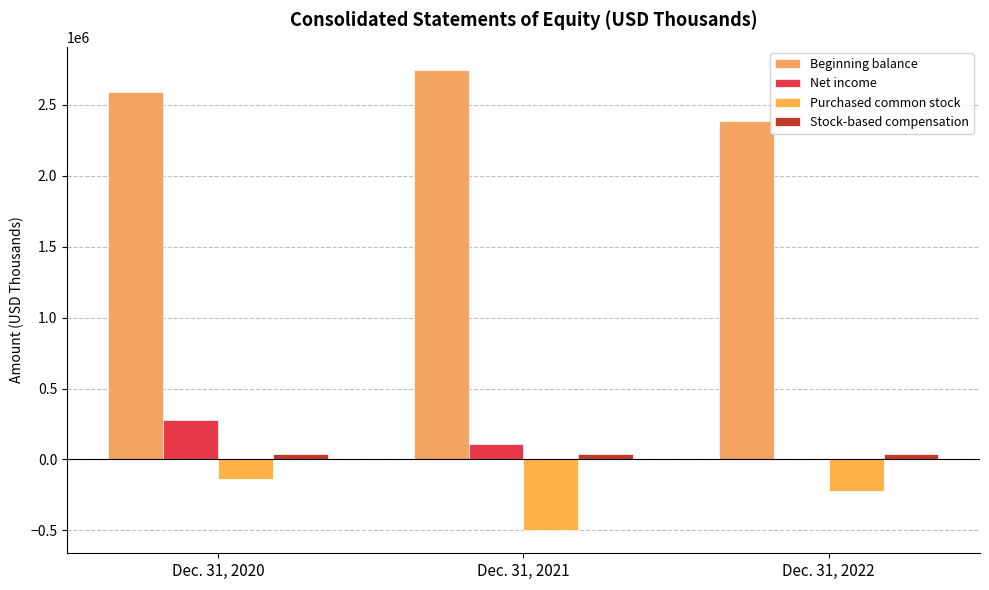

What is the sum of the Net income values at Dec. 31, 2020 and Dec. 31, 2021?

388628